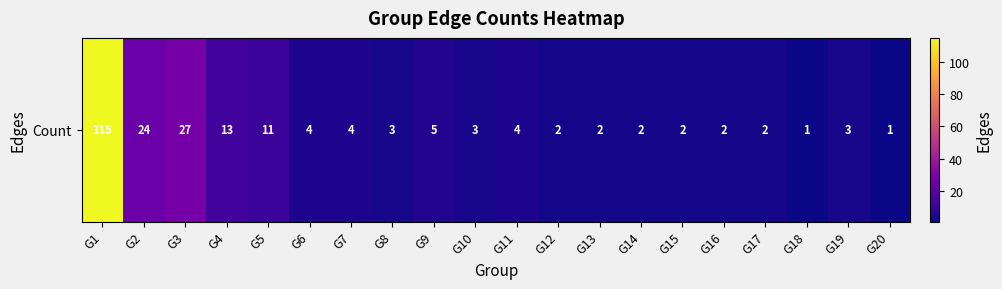

What is the difference between the maximum and second lowest values?

114